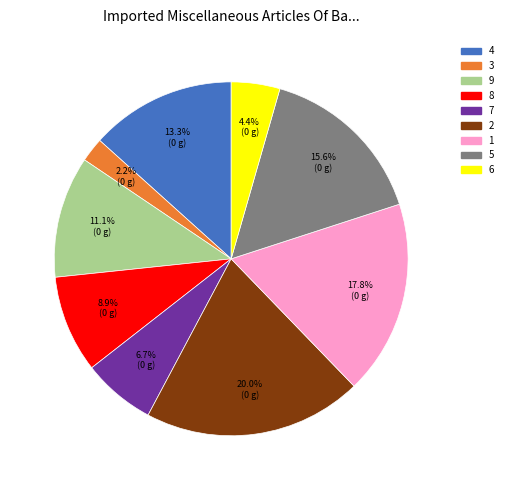

What percentage is the 5 slice, to the nearest percent?

16%